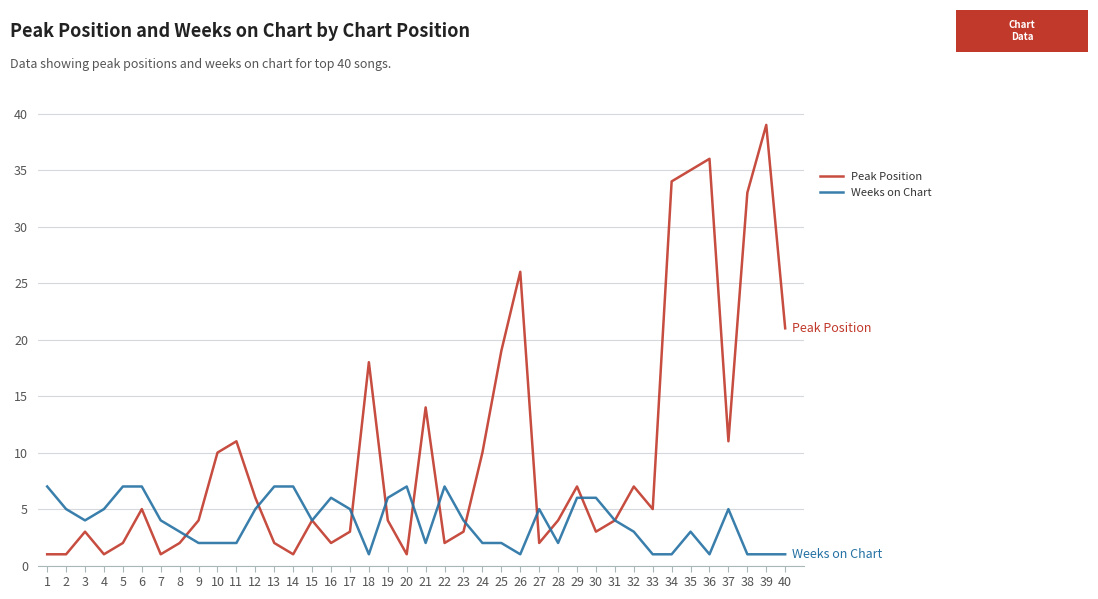

At which label does Peak Position first exceed 4?

6